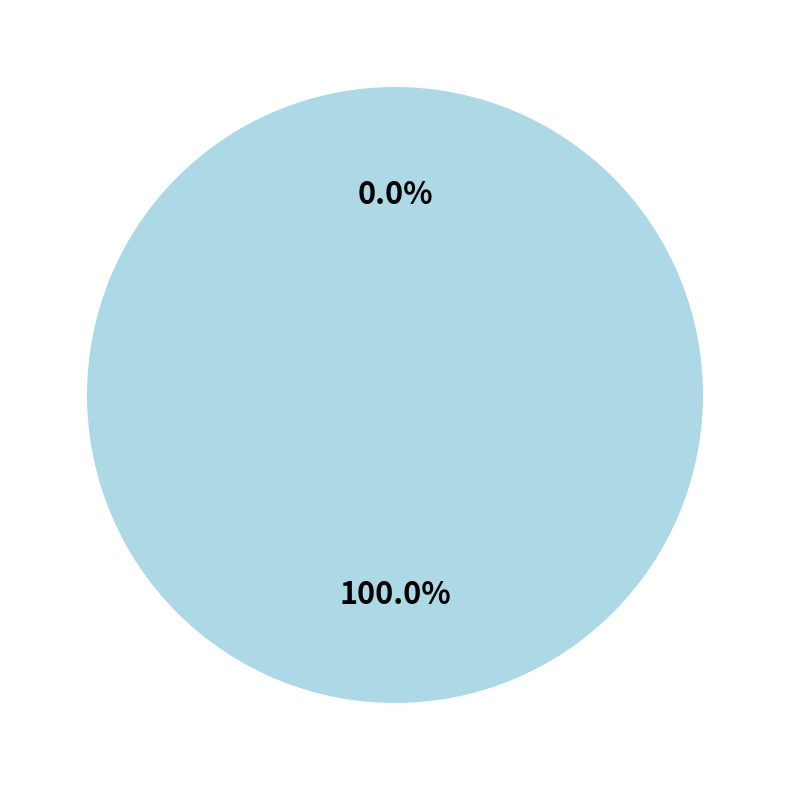

Does any single category account for the majority?

Yes